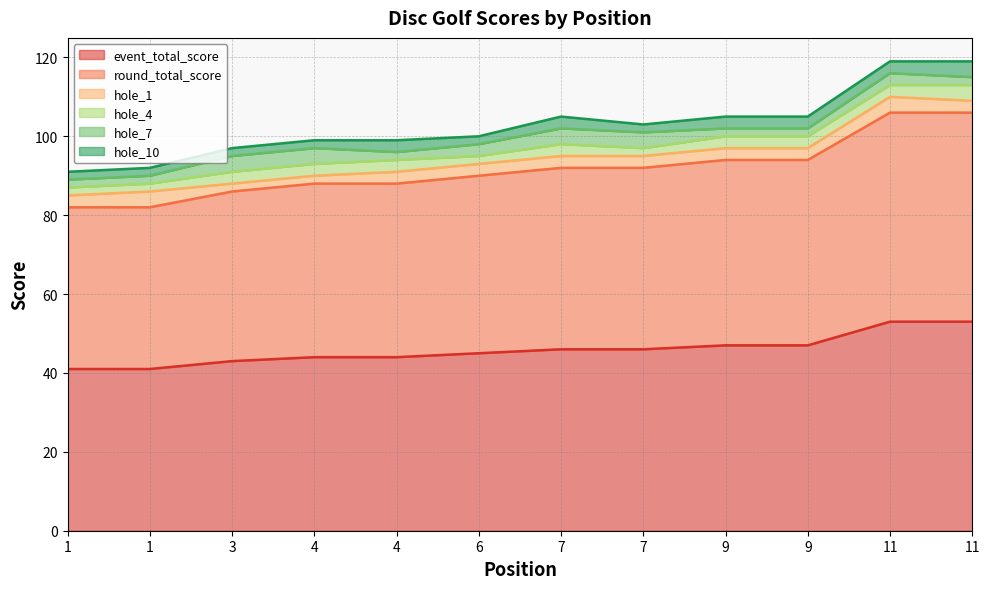

Read the hole_7 value at 1.

2